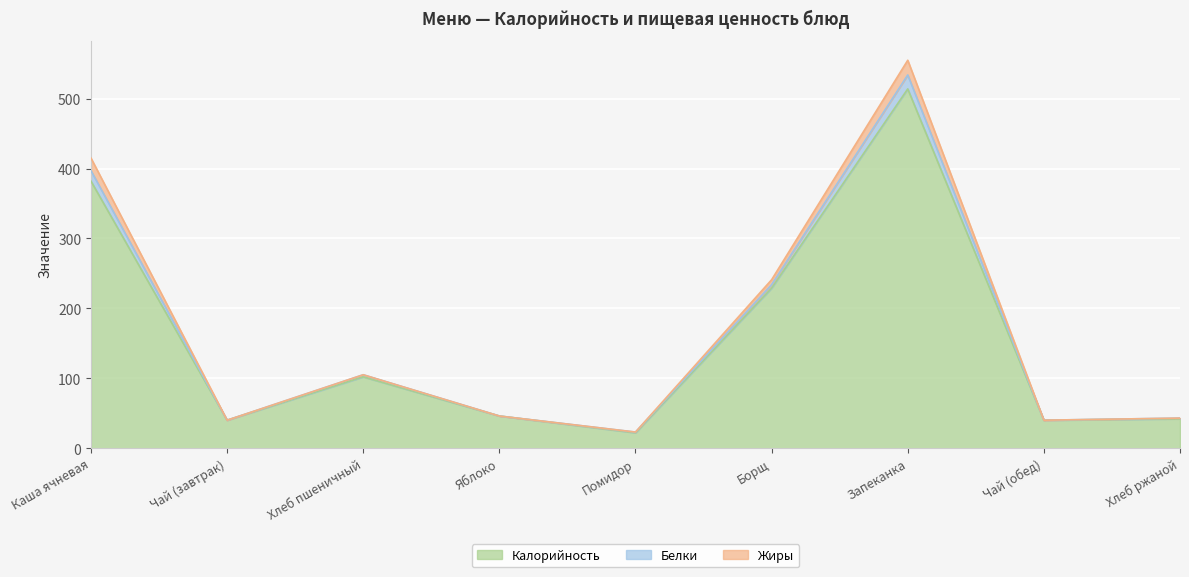

What is the label of the 5th point from the left?

Помидор